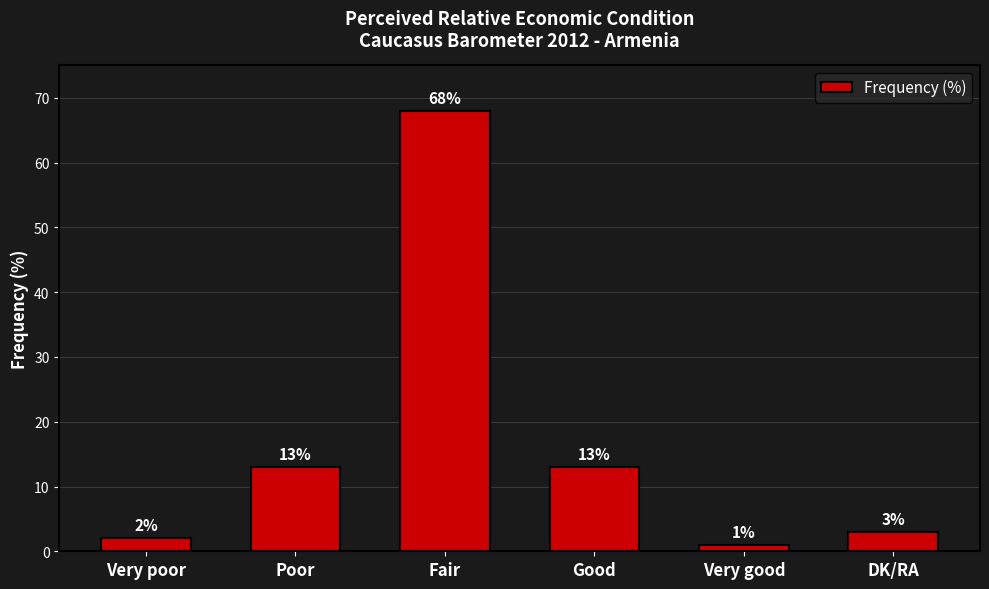

What is the minimum value shown in the chart?

1